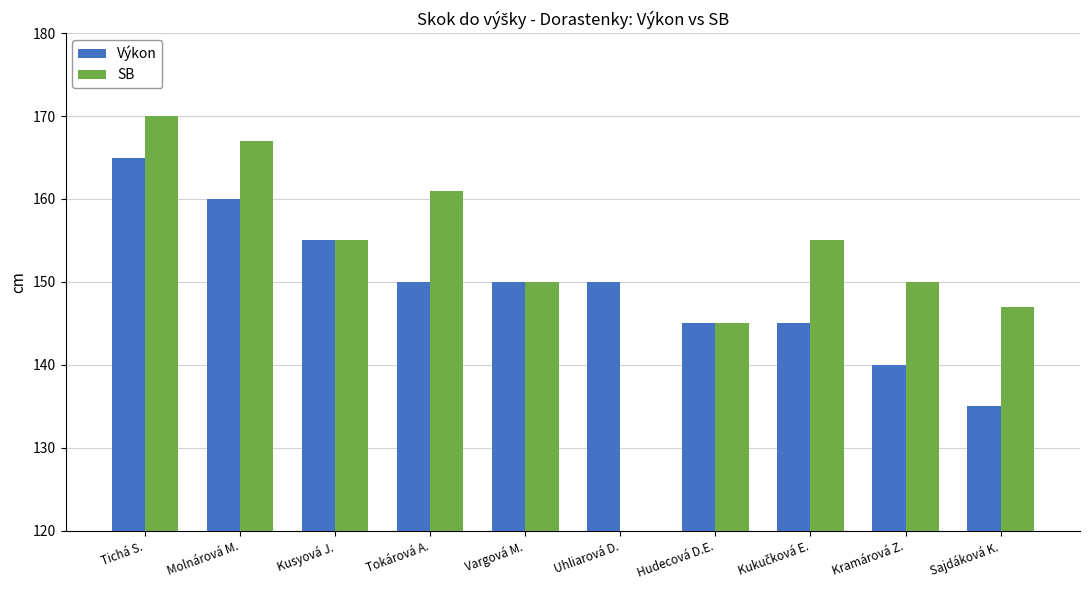

Which series has the largest total across all categories?

Výkon